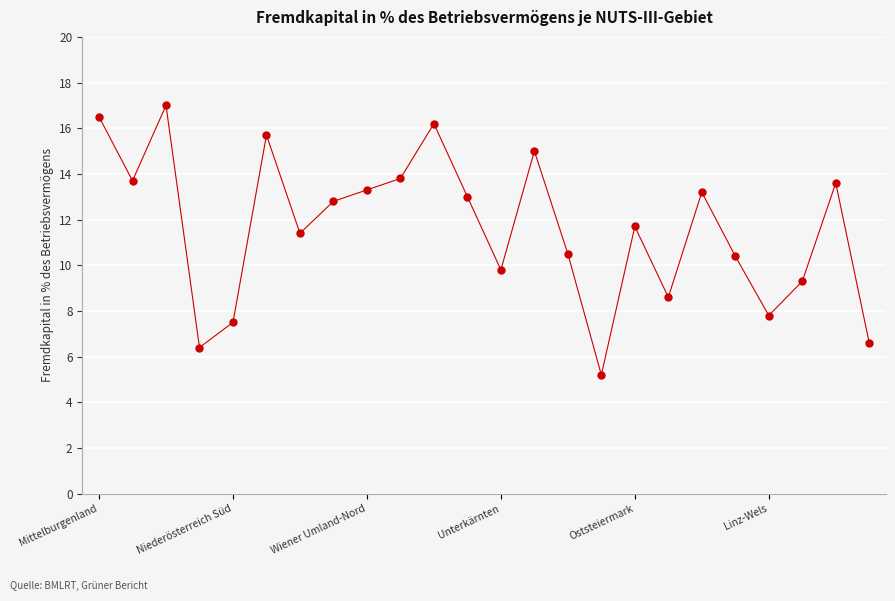

How many points are lower than both their immediate neighbors (excluding endpoints)?

7